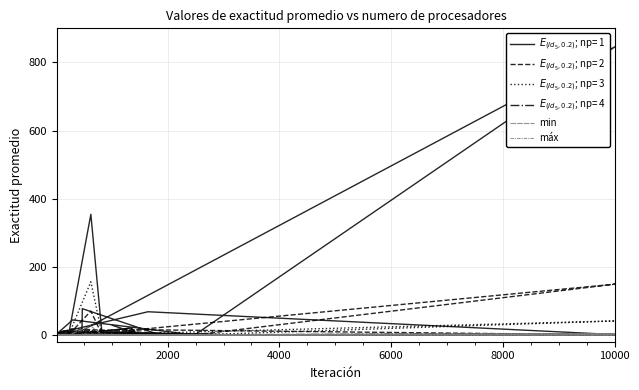

In máx, how many points are lower than both neighbors (excluding endpoints)?

1